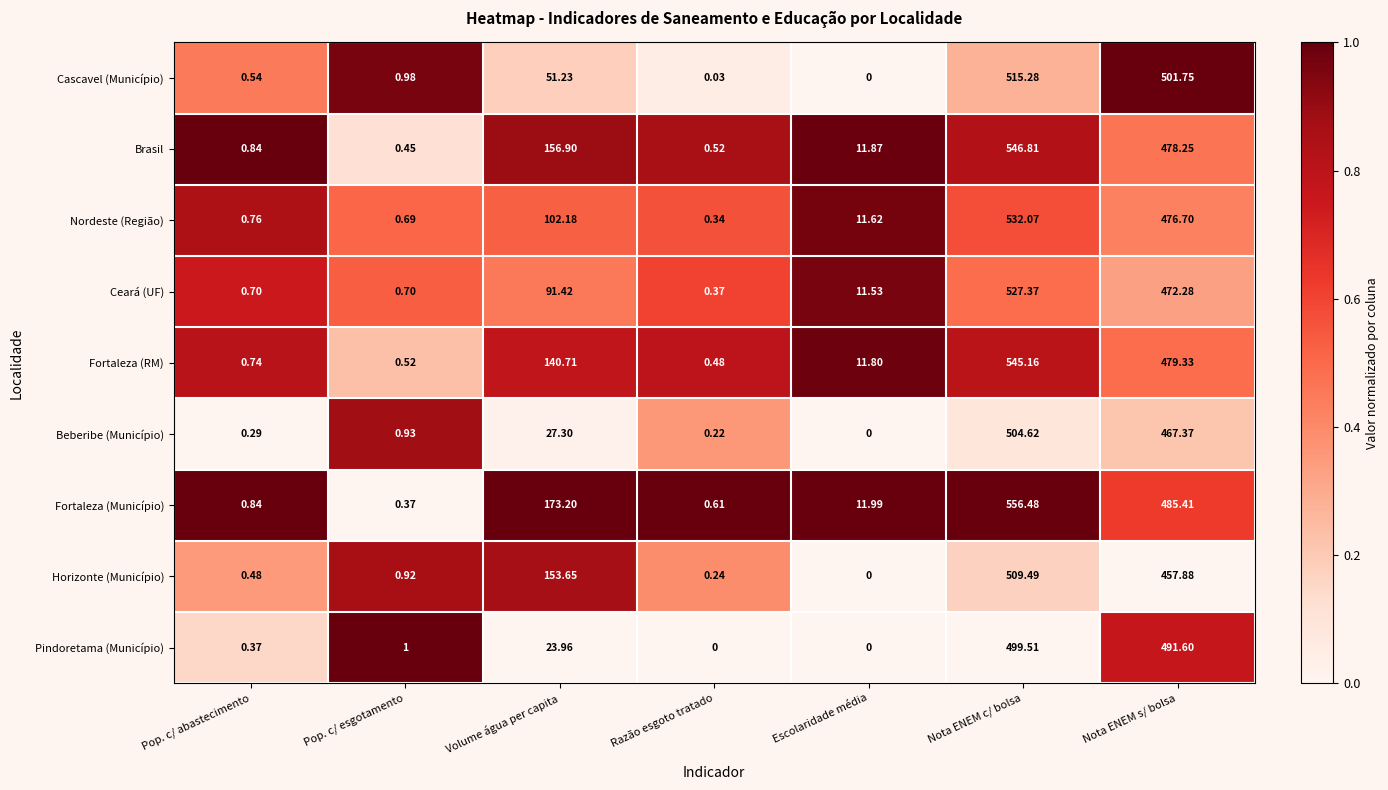

Which category has the lowest value in the Fortaleza (RM) series?

Razão esgoto tratado